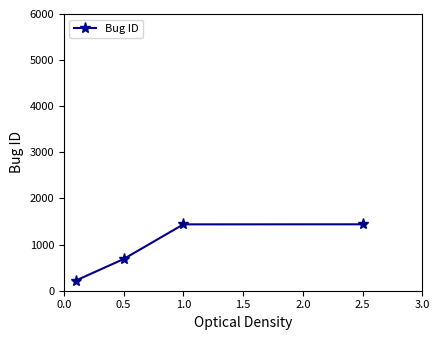

What is the minimum value shown in the chart?

221